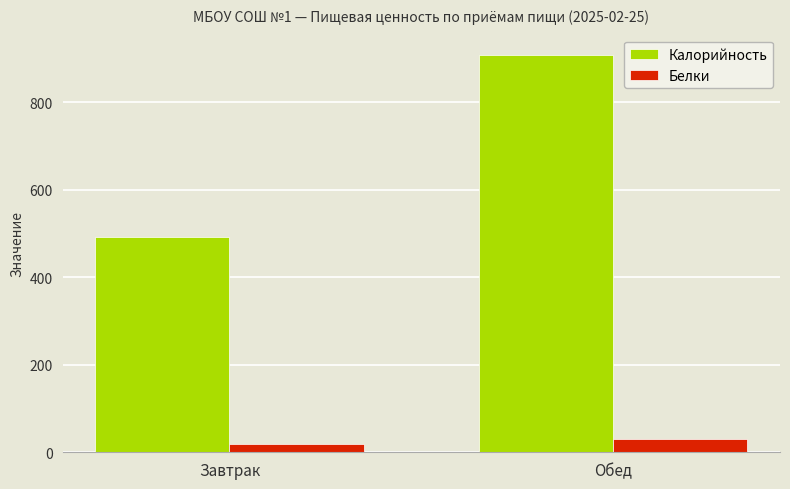

List the labels in order of Калорийность value, largest first.

Обед, Завтрак